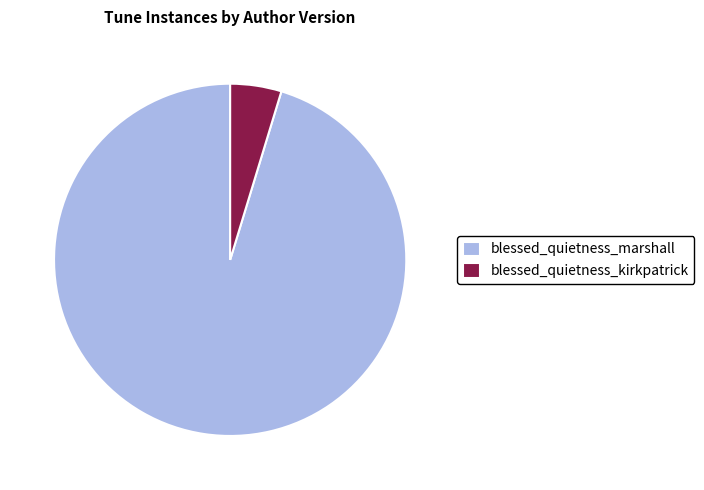

Is it true that blessed_quietness_marshall is 83% of the pie?

False